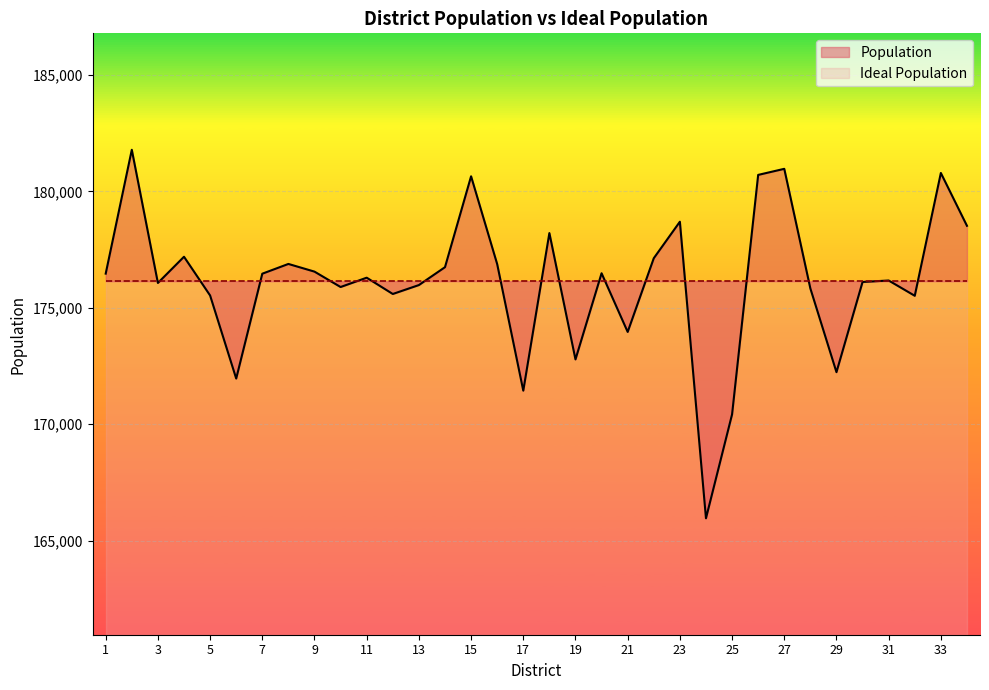

Rank the categories by value from highest to lowest.

2, 27, 33, 26, 15, 23, 34, 18, 4, 22, 8, 16, 14, 9, 20, 1, 7, 11, 31, 30, 3, 13, 10, 28, 12, 5, 32, 21, 19, 29, 6, 17, 25, 24